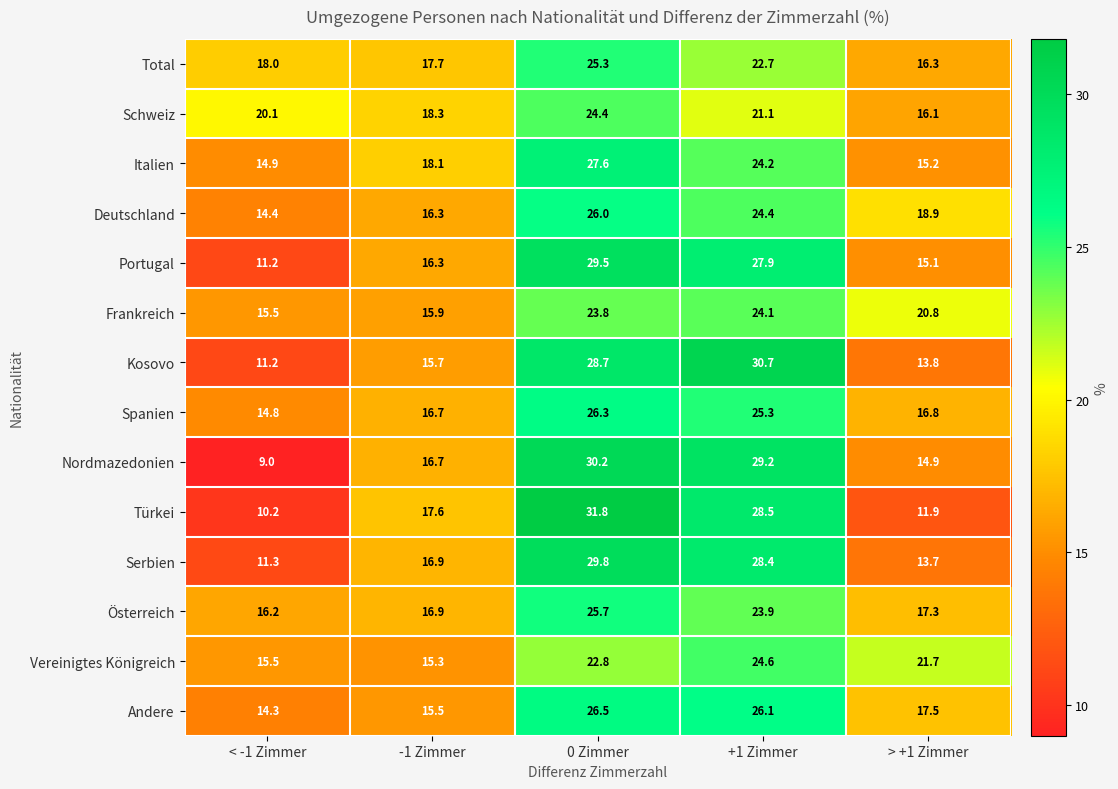

What is the spread (max minus min) of values at +1 Zimmer?

9.6